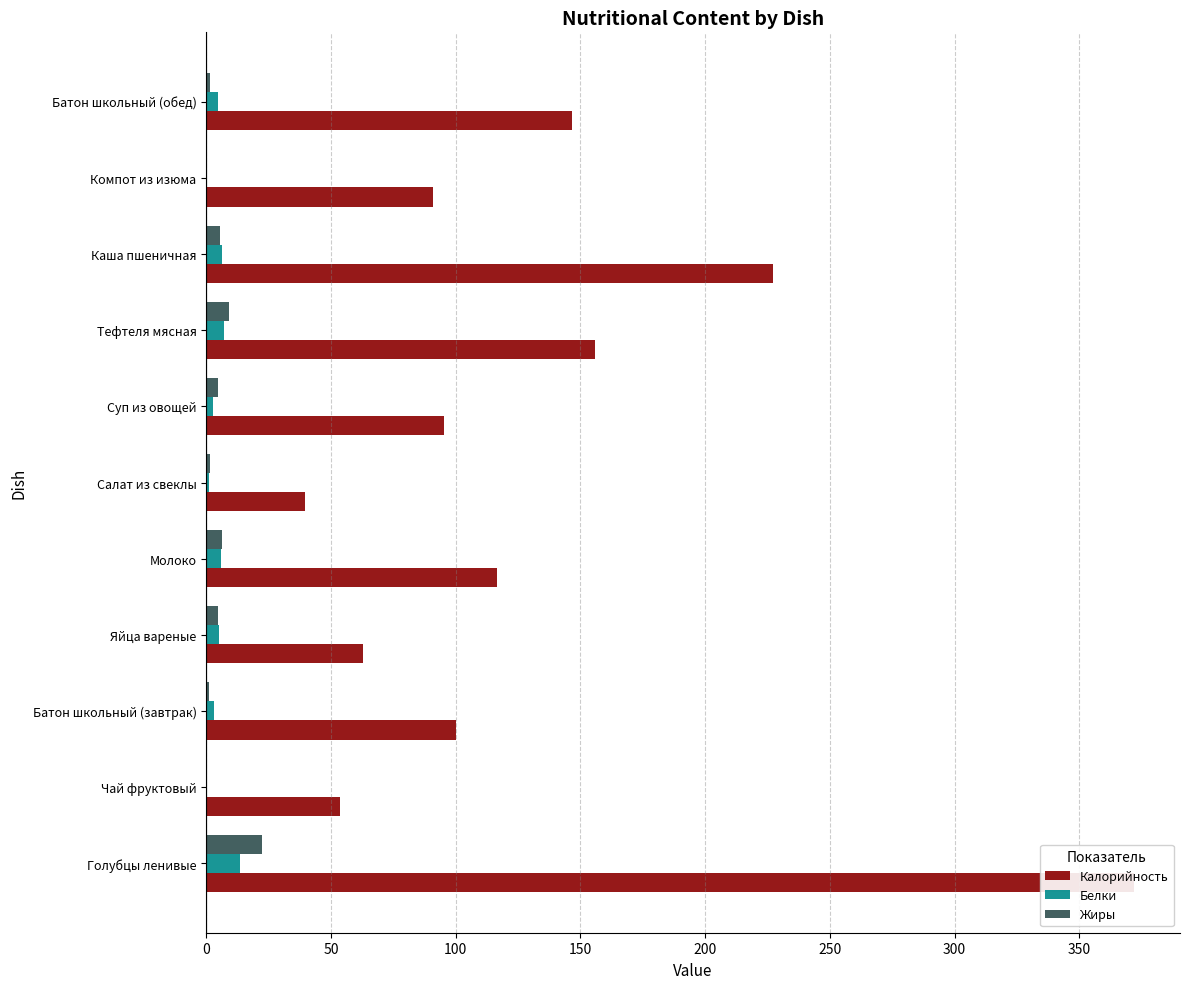

The value of Белки at Тефтеля мясная is 7.1. True or false?

True